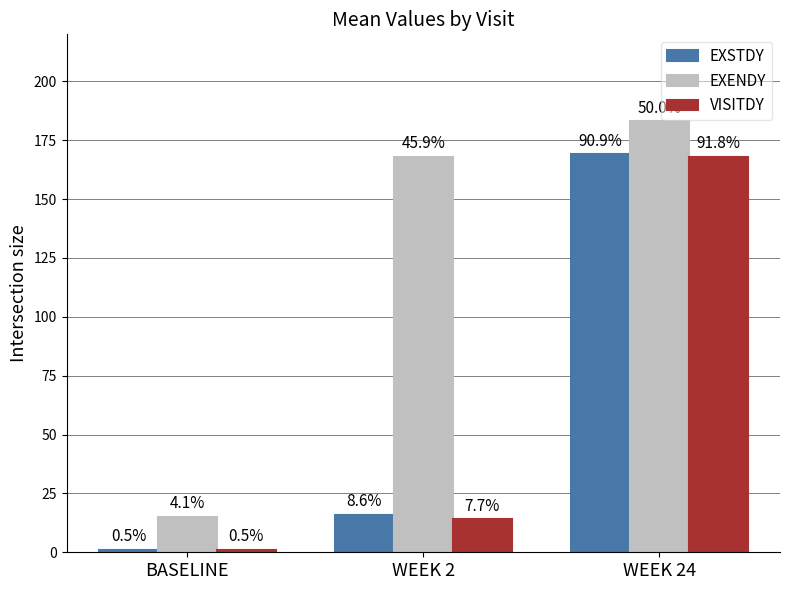

True or false: VISITDY has a value of 1 at BASELINE.

True